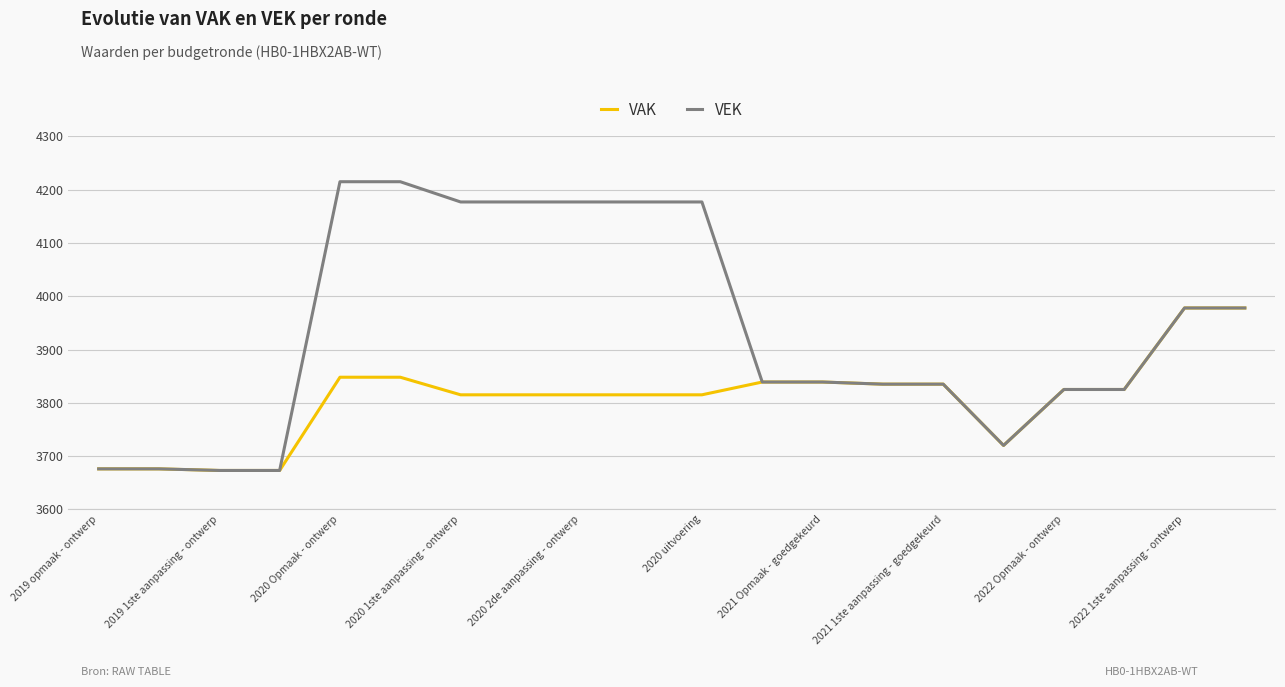

Which series has the widest spread of values?

VEK